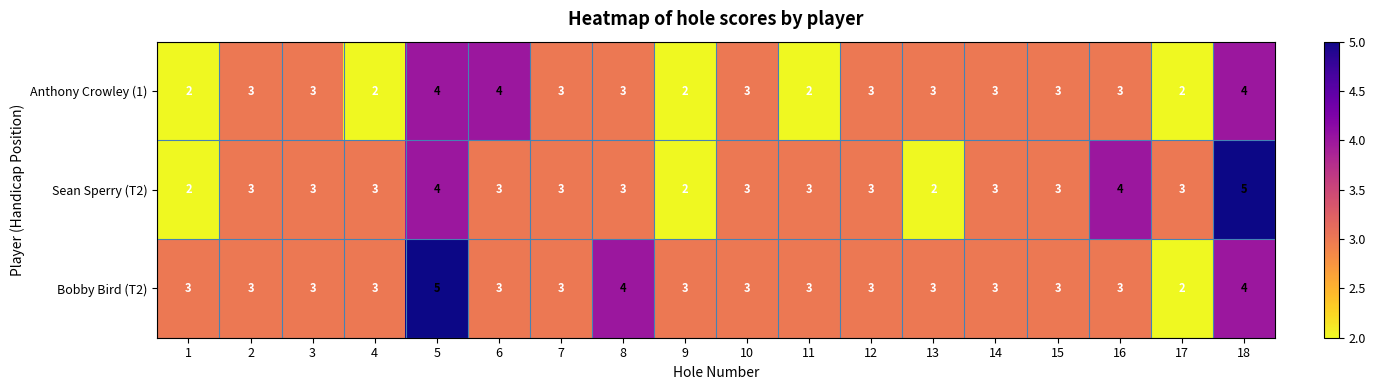

What is the maximum value shown in the chart?

5